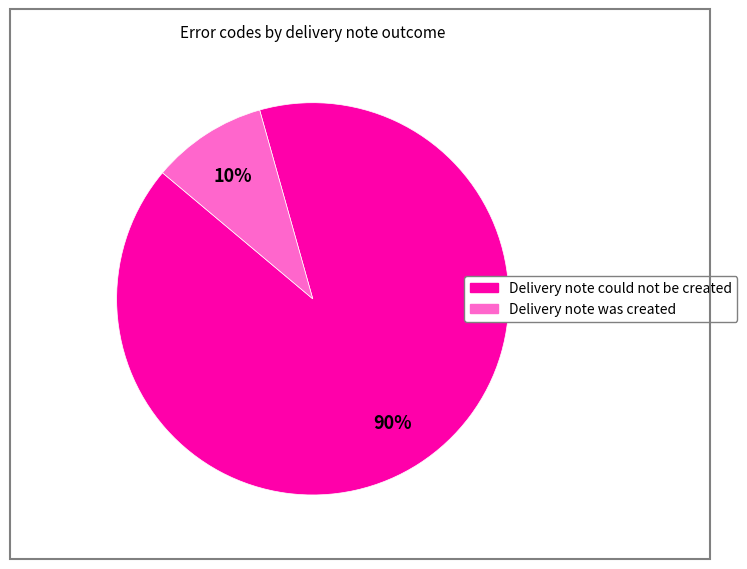

Is there a majority slice in this chart?

Yes